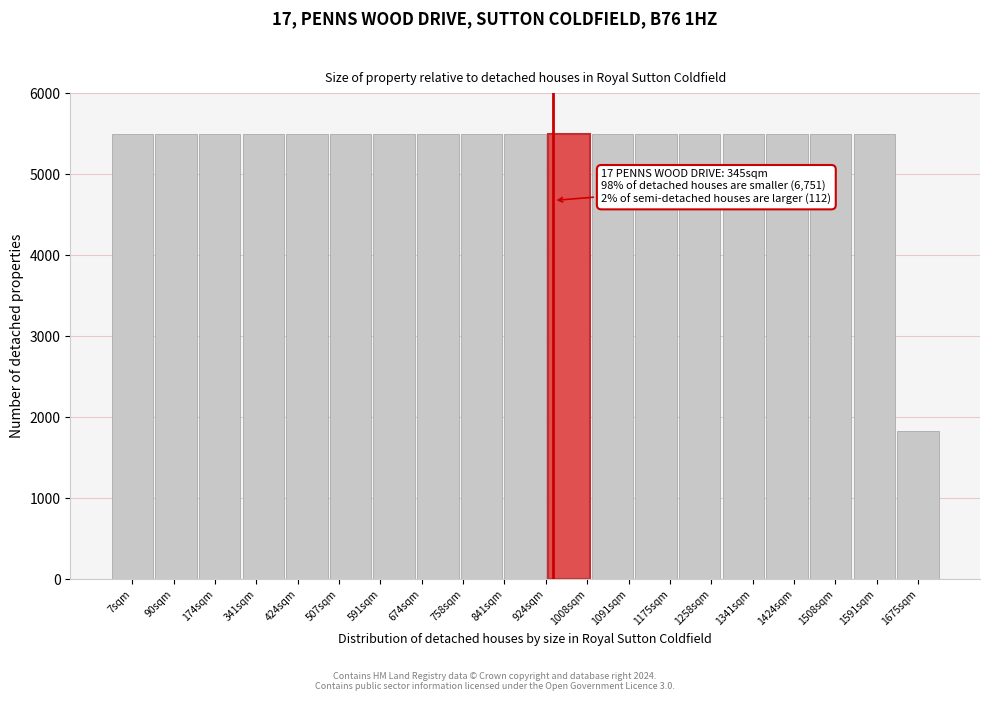

Reading left to right, what are all the values shown in this chart?

7sqm=5500.0	90sqm=5500.0	174sqm=5500.0	341sqm=5500.0	424sqm=5500.0	507sqm=5500.0	591sqm=5500.0	674sqm=5500.0	758sqm=5500.0	841sqm=5500.0	1008sqm=5500.0	1091sqm=5500.0	1175sqm=5500.0	1258sqm=5500.0	1341sqm=5500.0	1424sqm=5500.0	1508sqm=5500.0	1591sqm=5500.0	1675sqm=1833.3